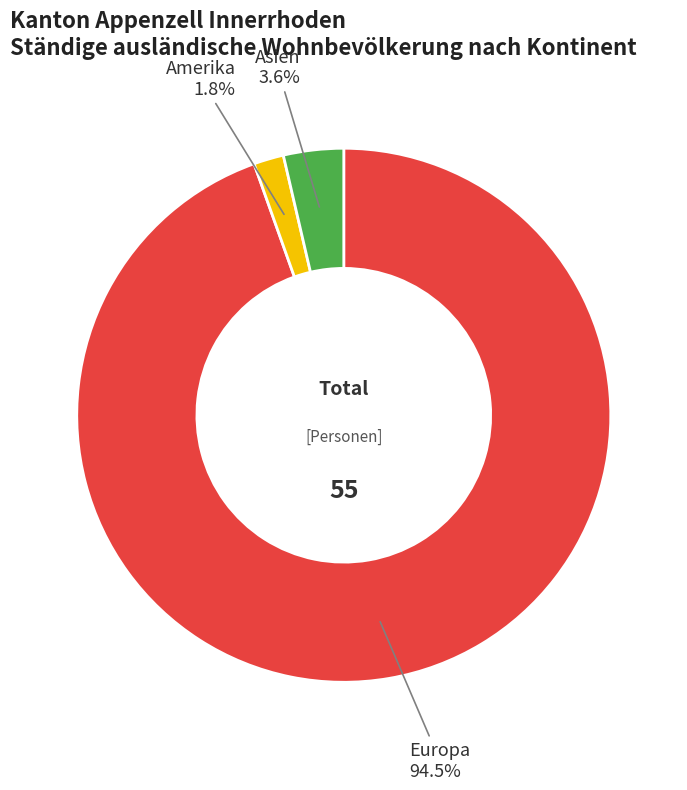

Which has a higher value, Europa or Amerika?

Europa